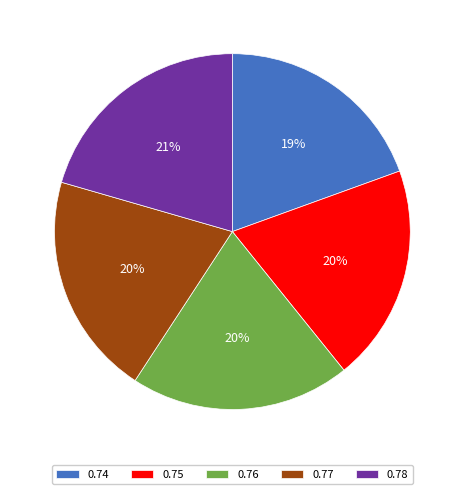

Do 0.76 and 0.74 together represent more than half of the pie?

No